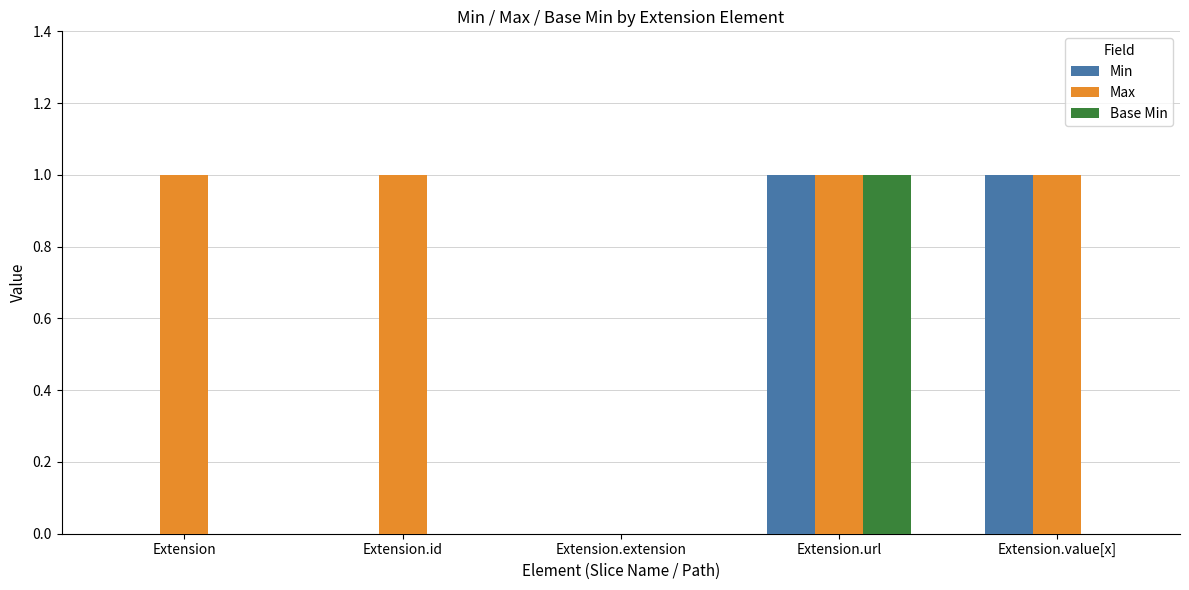

Reading right to left, list all the values displayed in this chart.

Min: 1	1	0	0	0
Max: 1	1	0	1	1
Base Min: 0	1	0	0	0